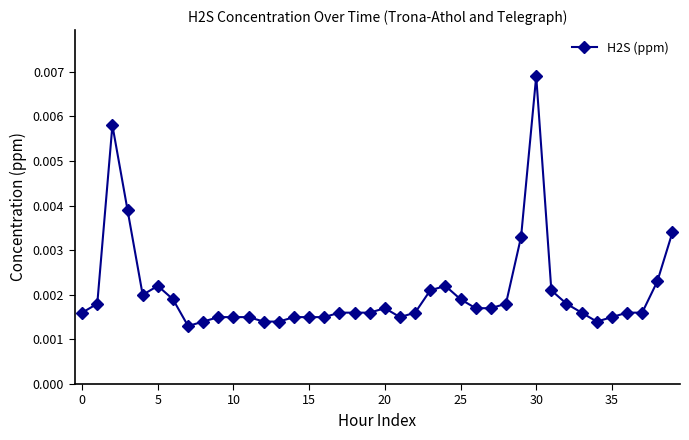

At which category does the chart reach its peak across all series?

30